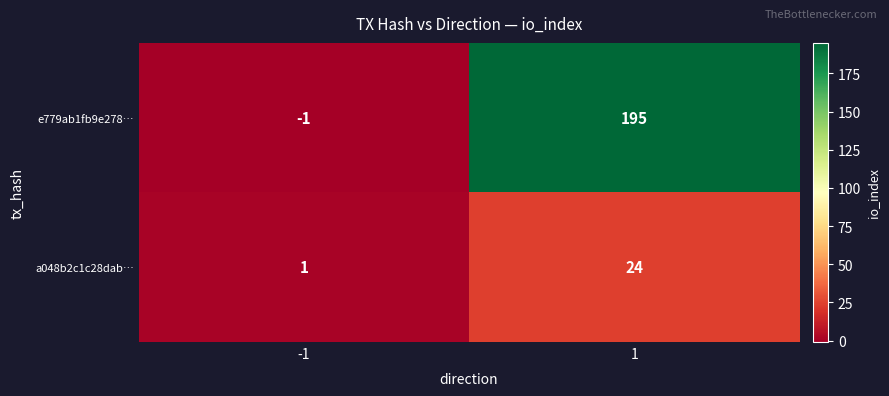

What is the highest value of the a048b2c1c28dab… series?

24